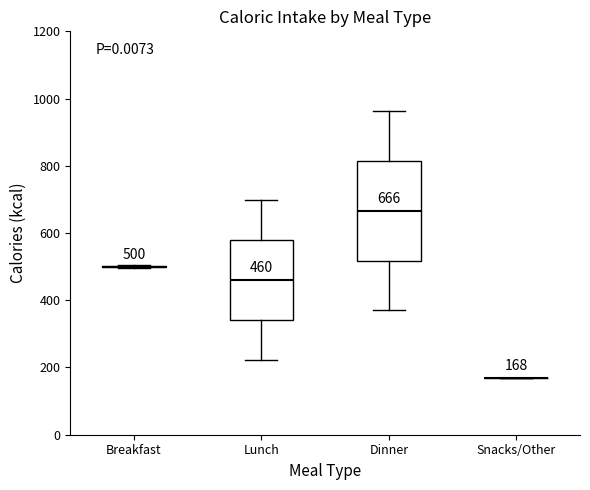

Comparing the boxes themselves (not the whiskers), which one is the tallest?

Dinner